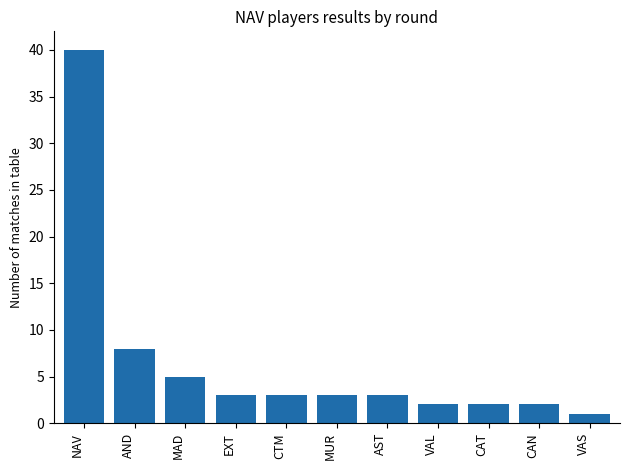

The chart shows a value of 3 at EXT. True or false?

True